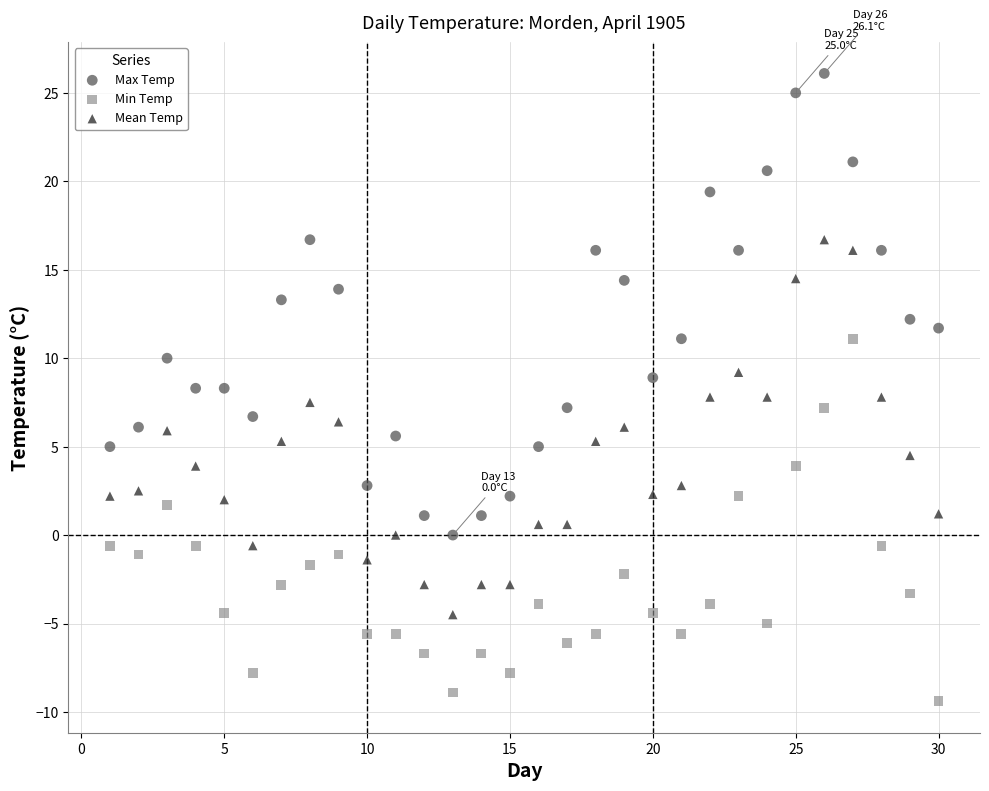

What is the X range (max minus min) for the scatter plot?

29.0